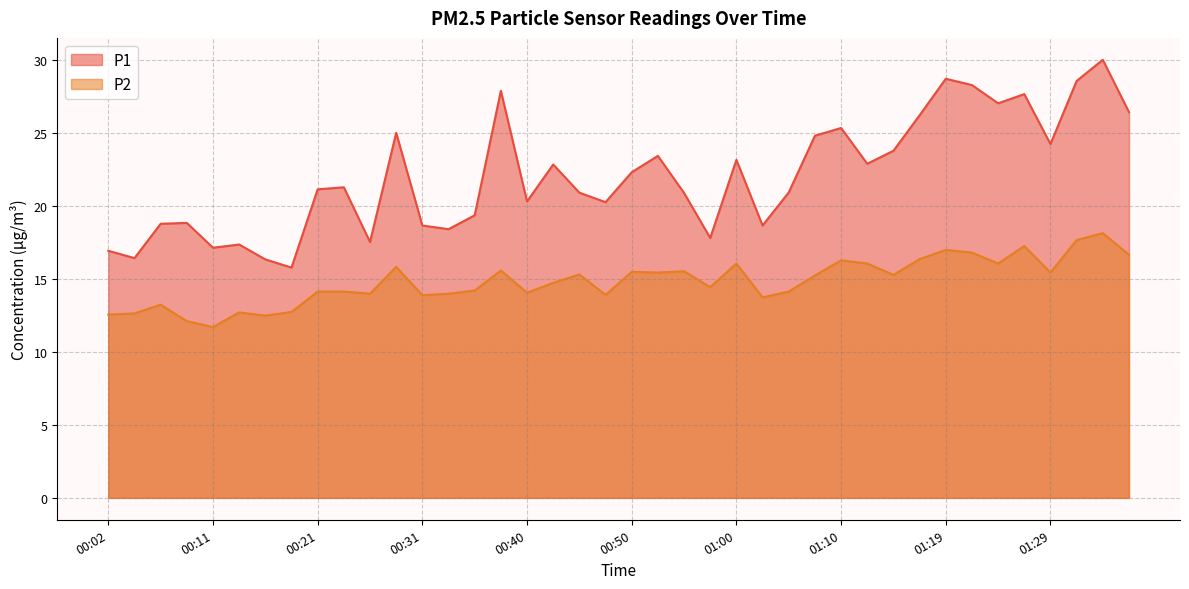

Is it true that P1 equals 16.5 at 00:38?

False